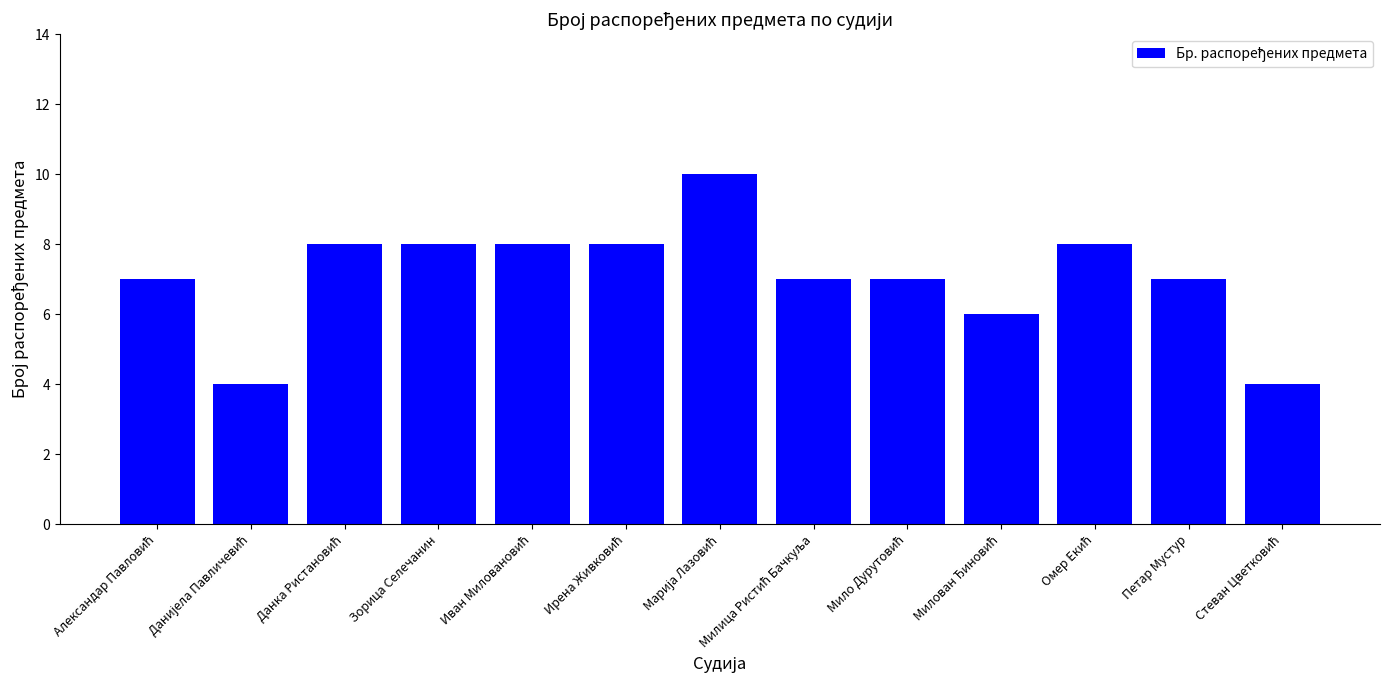

The chart shows a value of 12 at Петар Мустур. True or false?

False